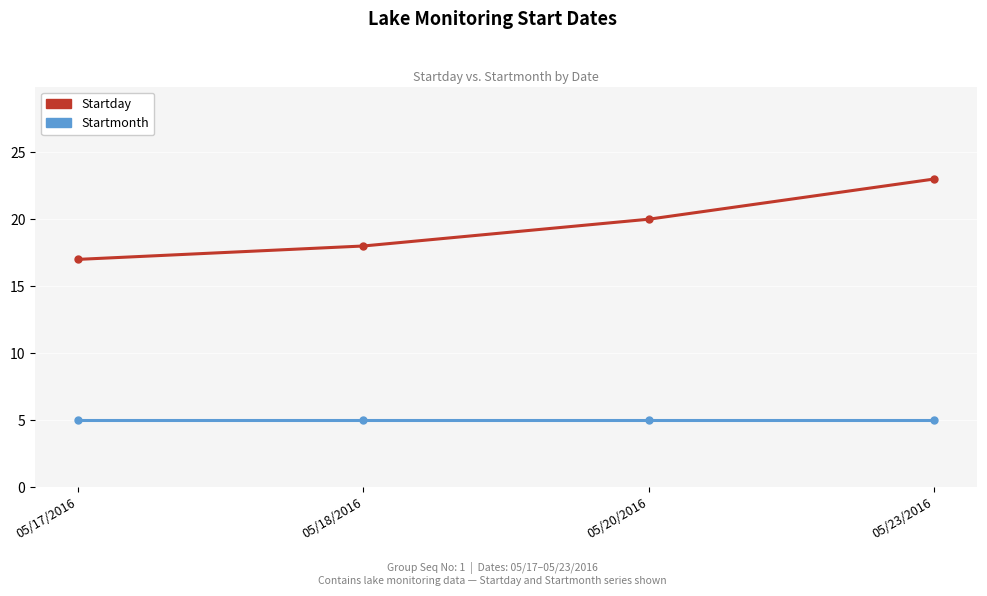

What is the label of the 3rd point from the left?

05/20/2016